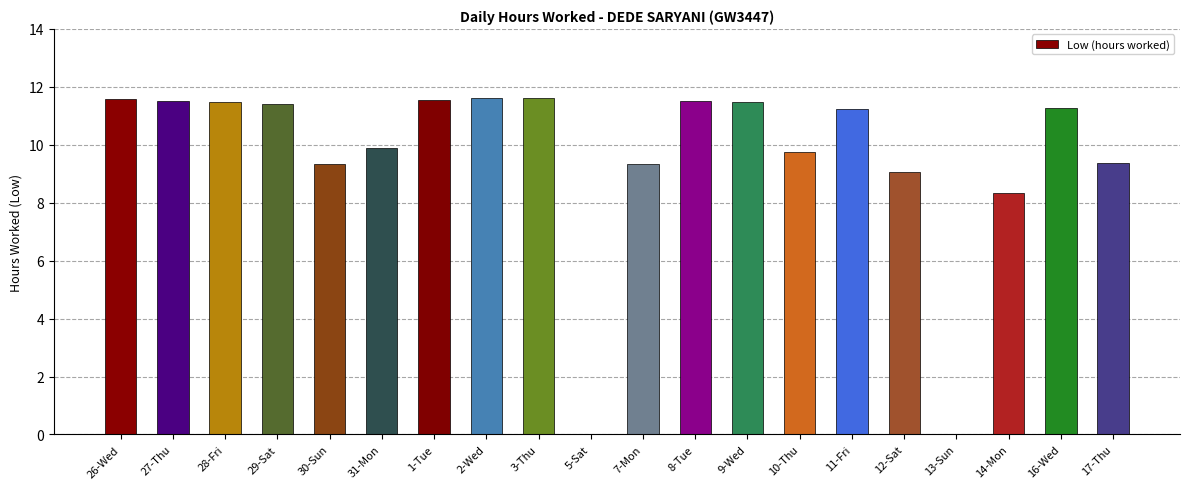

What is the change in value from 26-Wed to 5-Sat?

-11.6